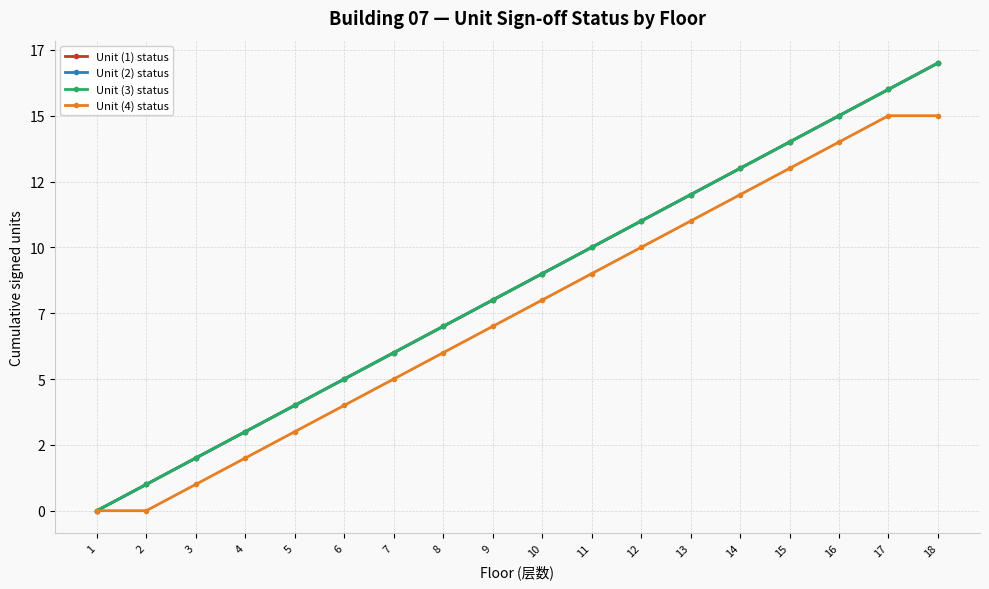

Is this an area chart (filled region under the line)?

No